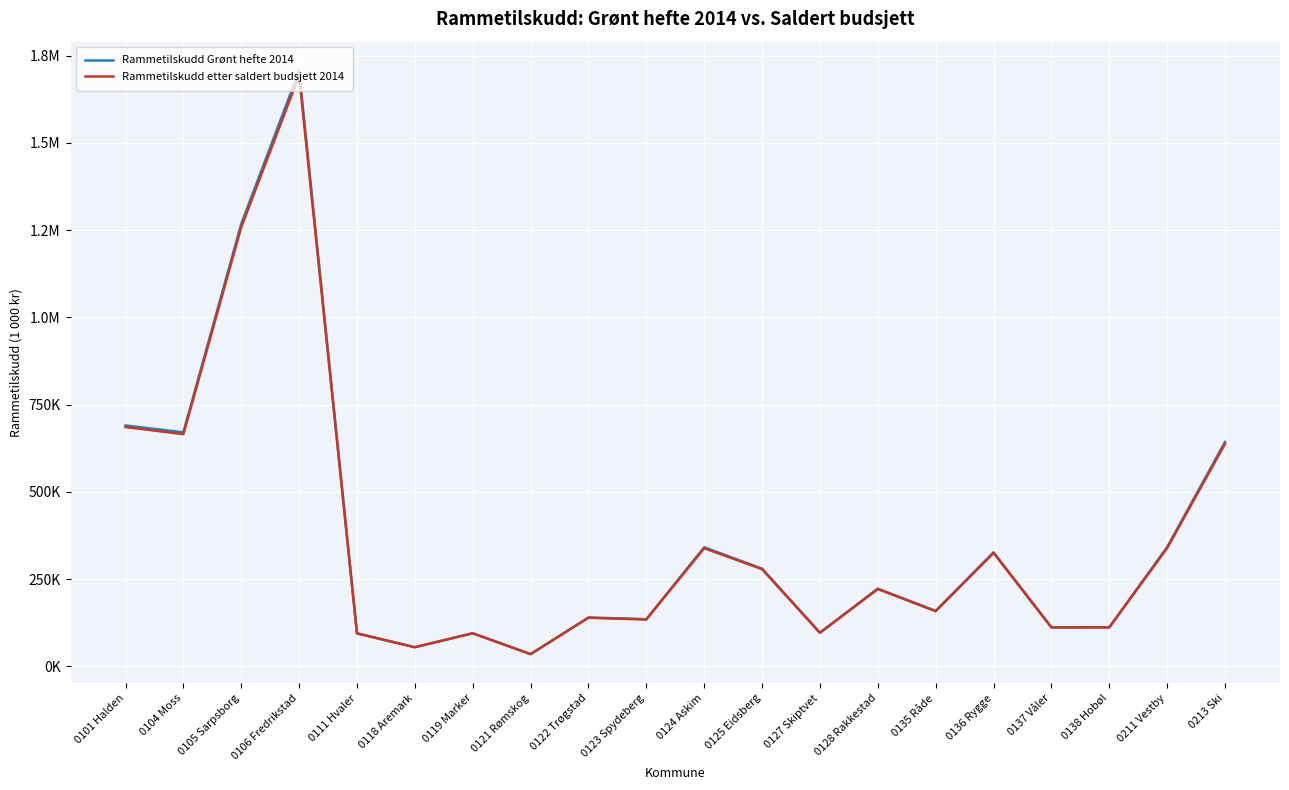

Does the chart display data point markers on the line(s)?

No